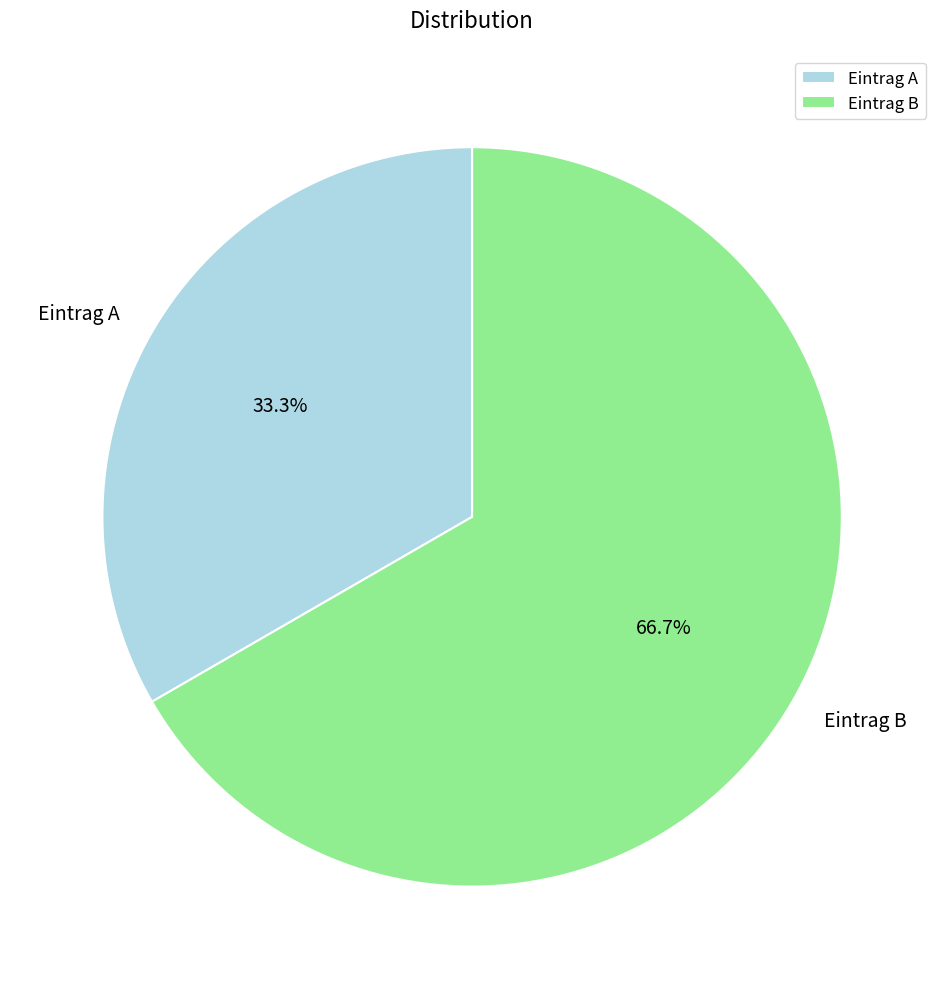

To the nearest percent, what is the average slice percentage?

50%